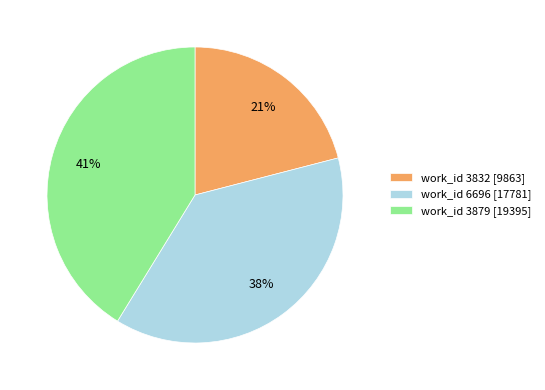

Combined, do work_id 3879 [19395] and work_id 3832 [9863] account for over 50%?

Yes